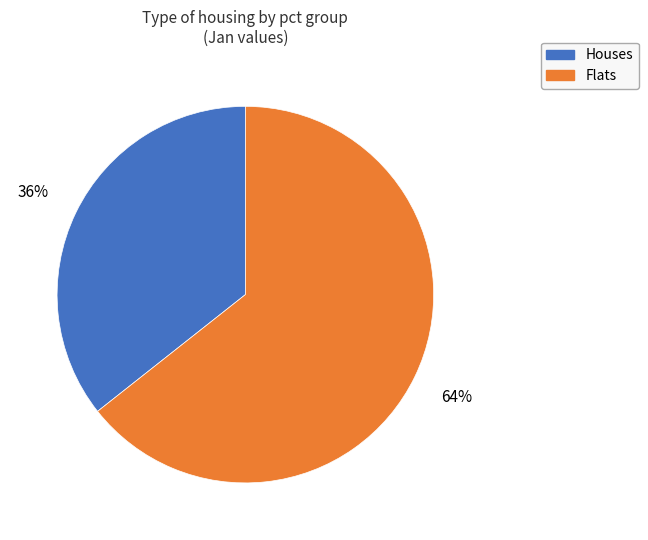

To the nearest percent, what is the average slice percentage?

50%